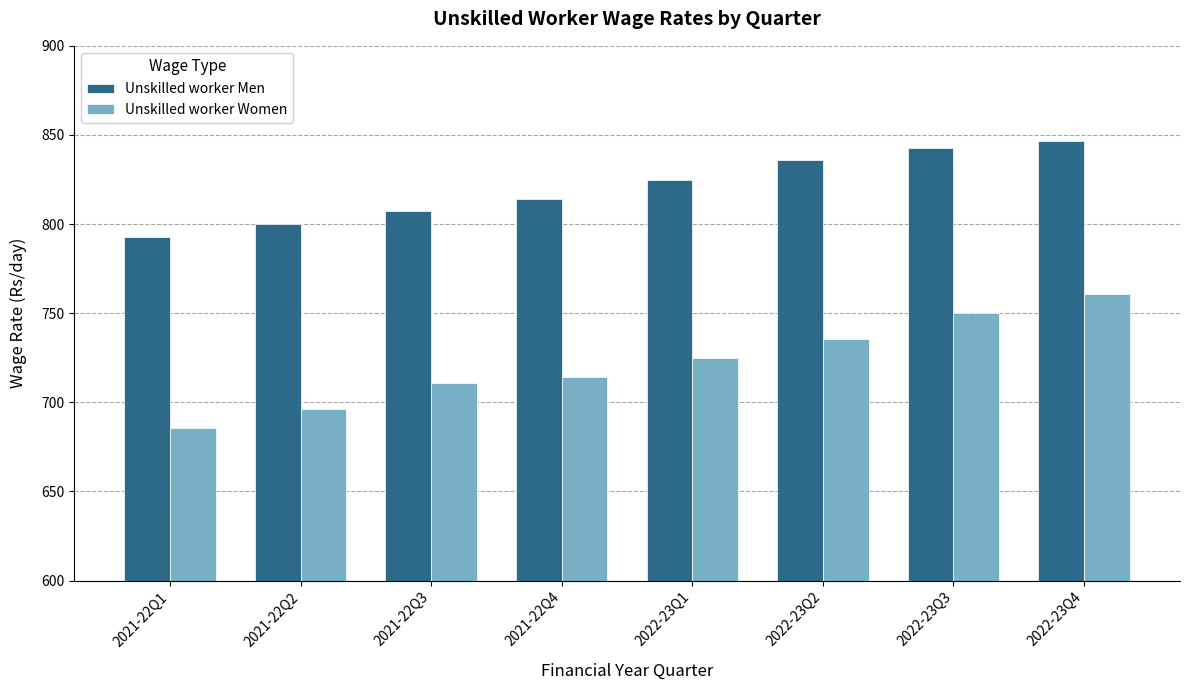

Is it true that Unskilled worker Men equals 792.9 at 2021-22Q1?

True